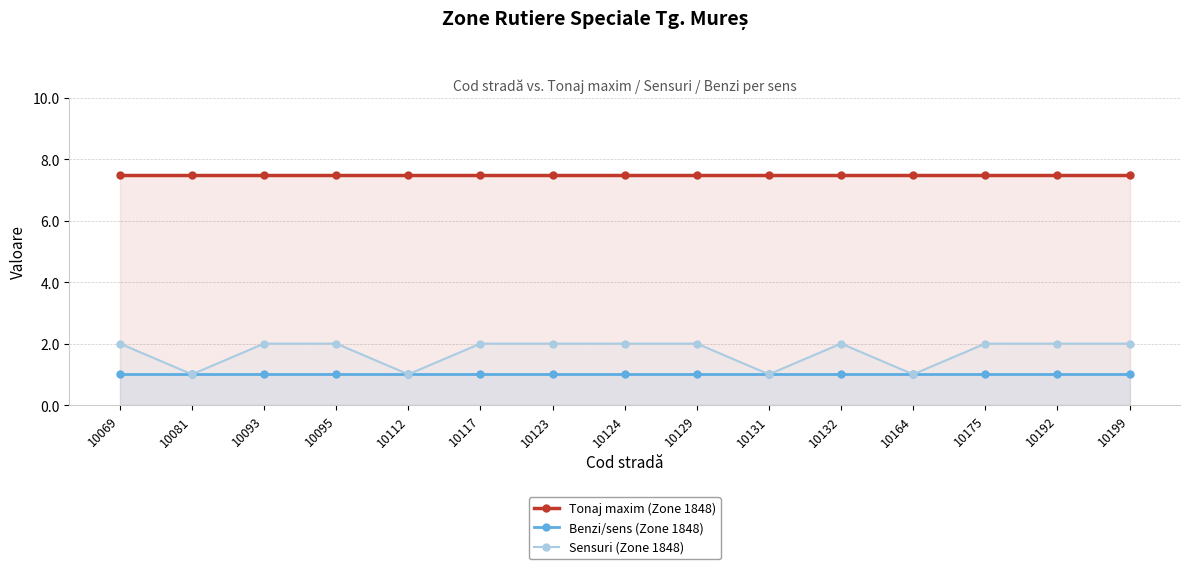

True or false: Benzi/sens (Zone 1848) and Sensuri (Zone 1848) cross at least once.

False